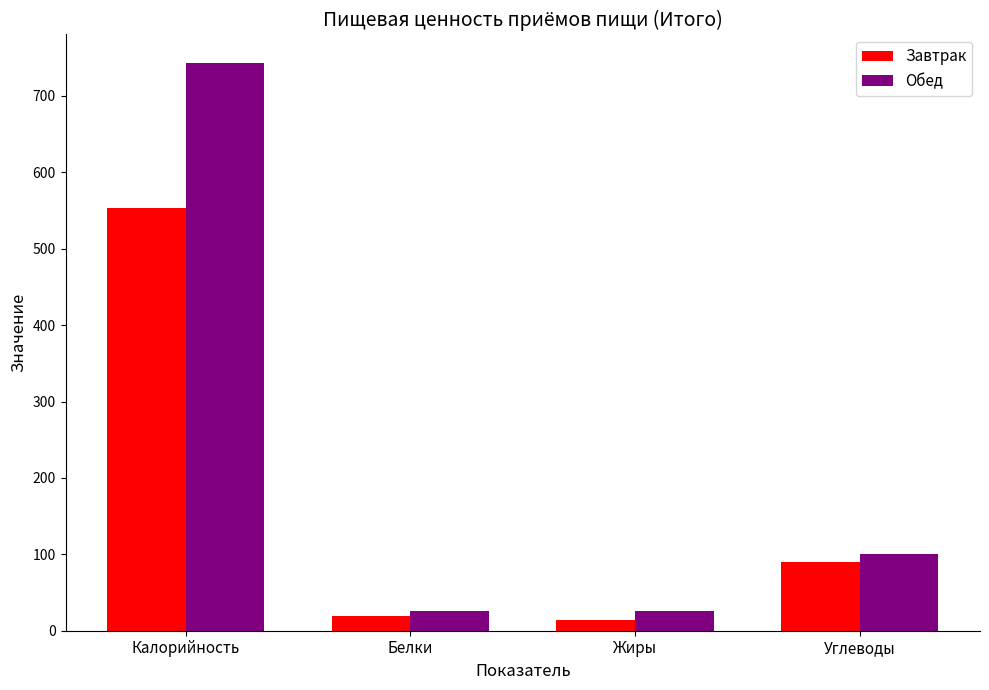

Which category has the highest value in the Обед series?

Калорийность